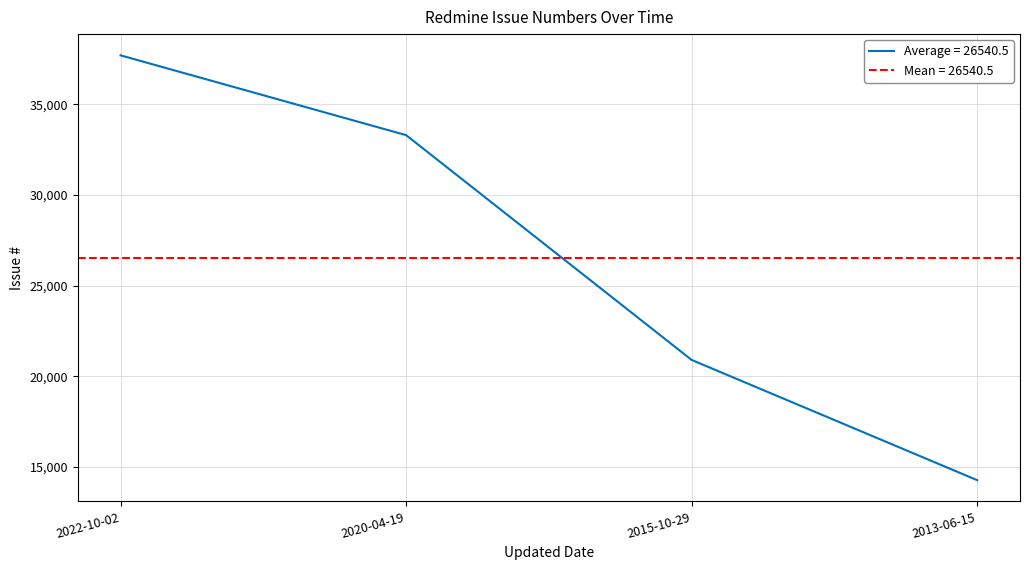

What is the sum of the values at 2020-04-19 and 2015-10-29?

54197